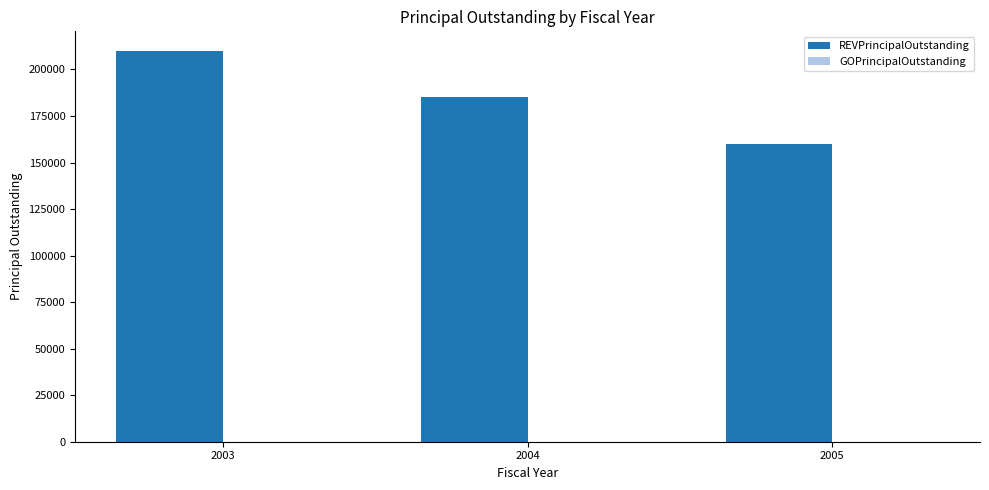

What is the ratio of the value at 2004 to the value at 2005?

1.2